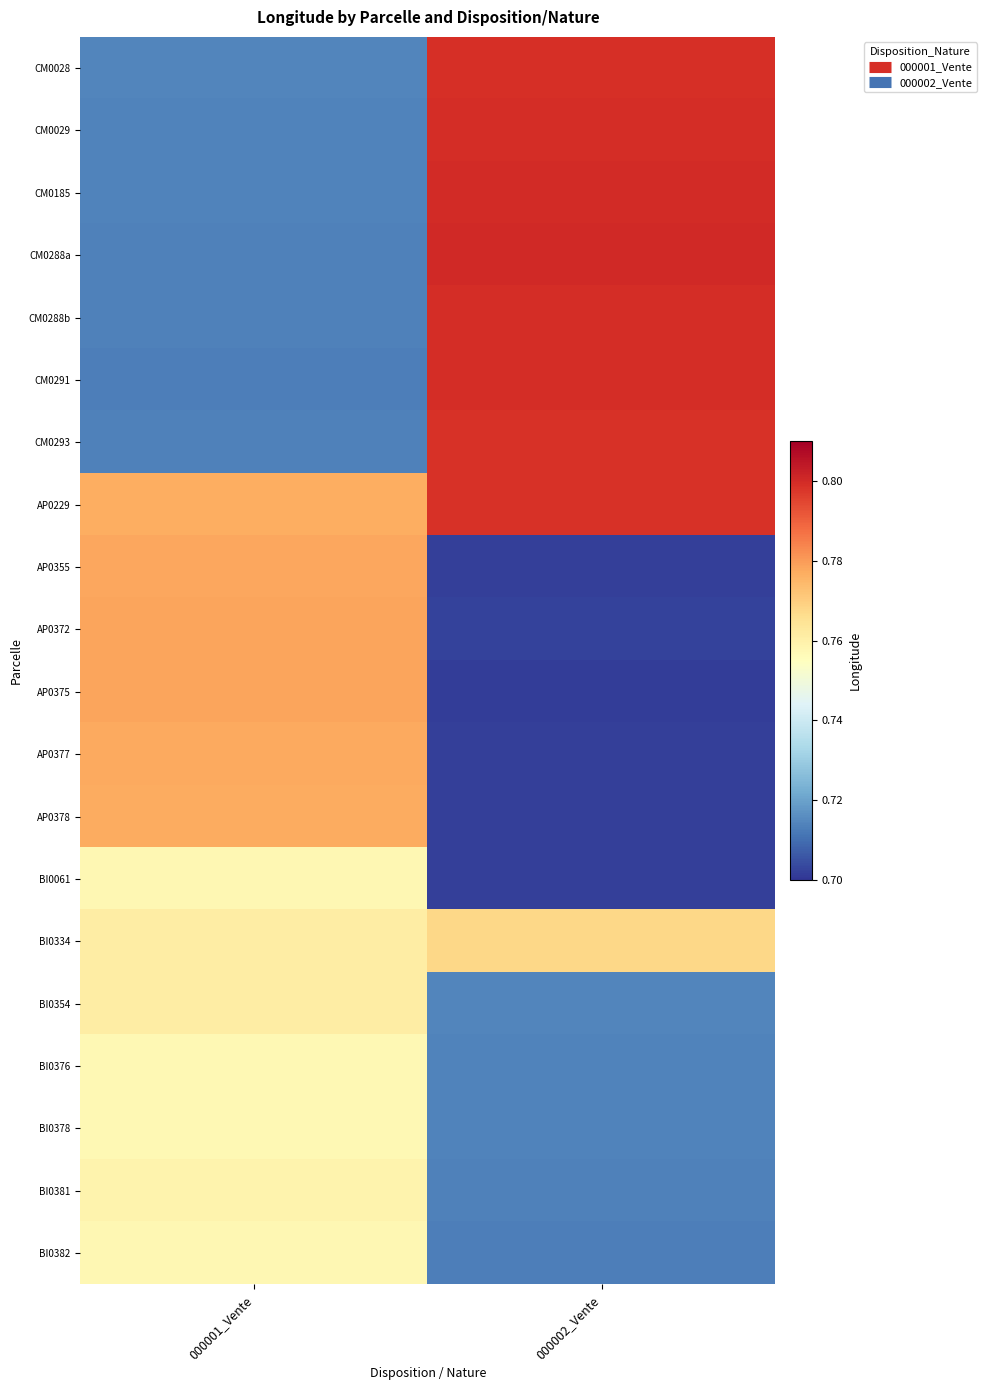

Which label corresponds to the smallest value in the chart?

000002_Vente